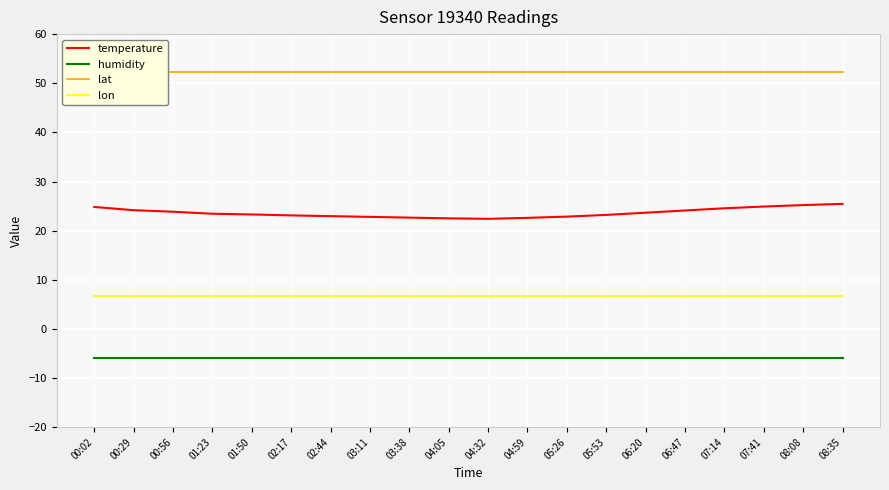

What is the difference between the temperature values at 00:56 and 08:08?

1.3